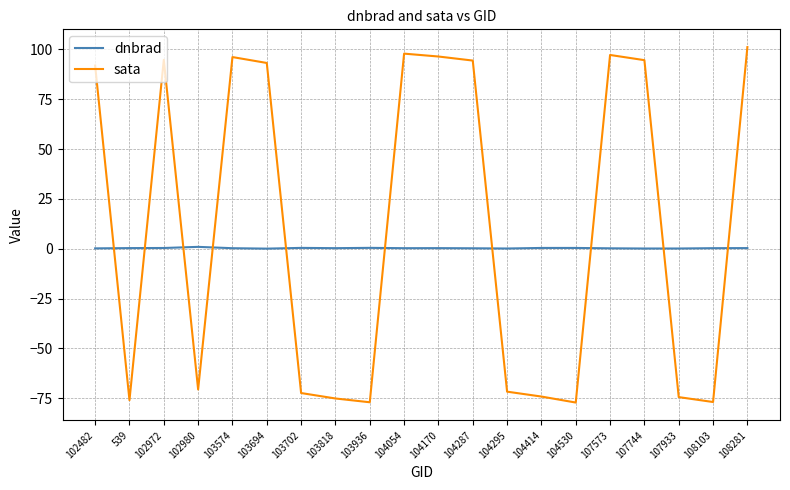

Where do dnbrad and sata first cross each other?

102482 and 539